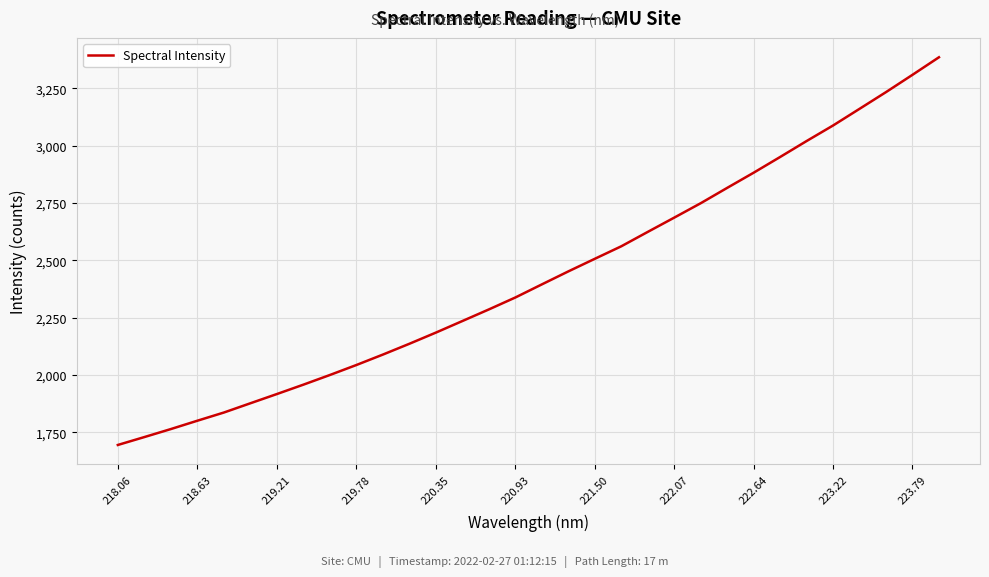

What is the minimum value shown in the chart?

1694.8